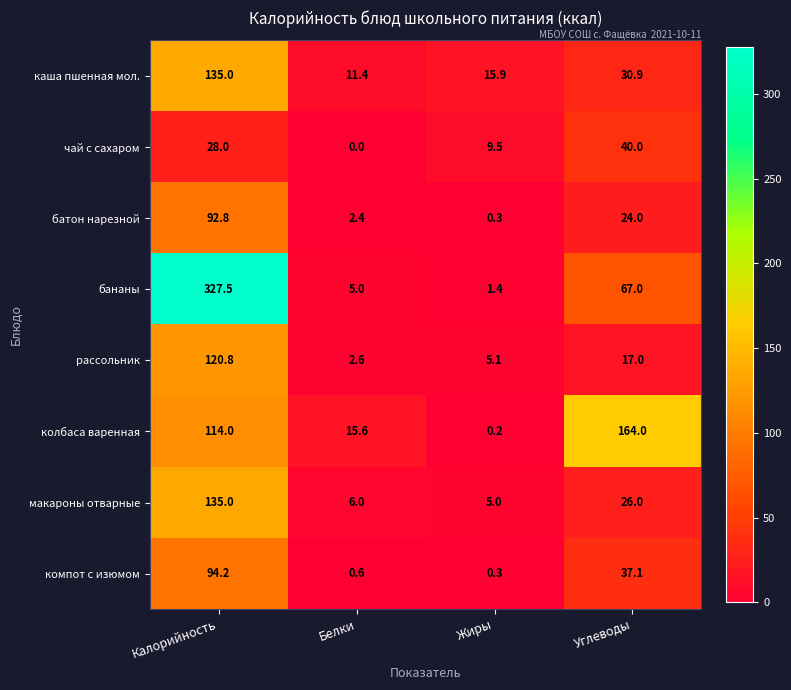

True or false: рассольник has a value of 72.5 at Калорийность.

False